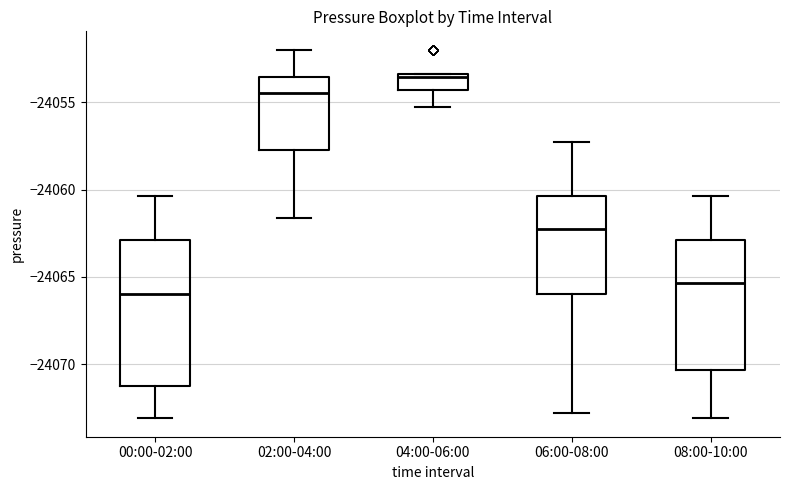

Where does the median line of the box for 02:00-04:00 sit on the y-axis? The values are not printed on the chart, so give them approximately, as read against the axis.

-24054.5